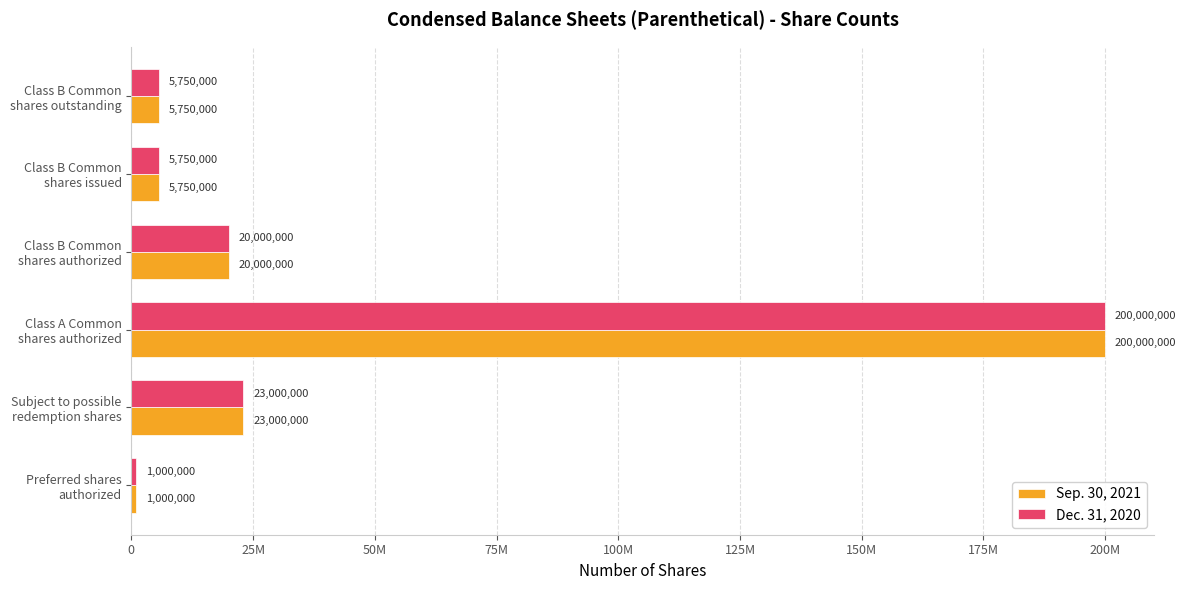

What are all the series names shown in the legend?

Sep. 30, 2021, Dec. 31, 2020